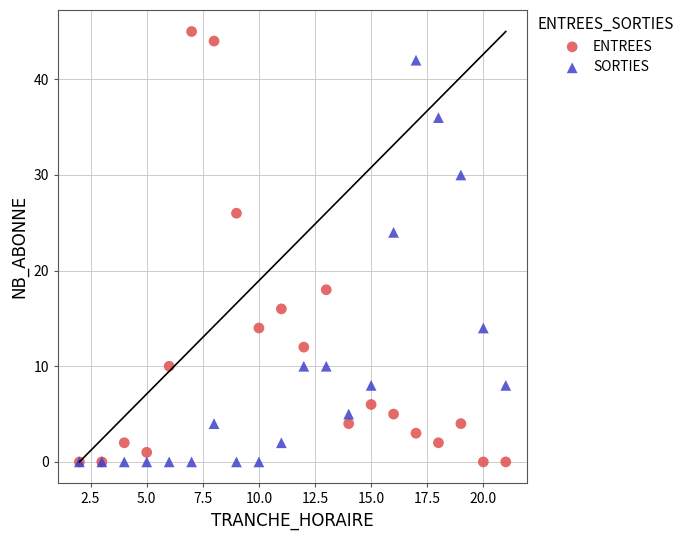

Across all series, what Y value is closest to 22?

24